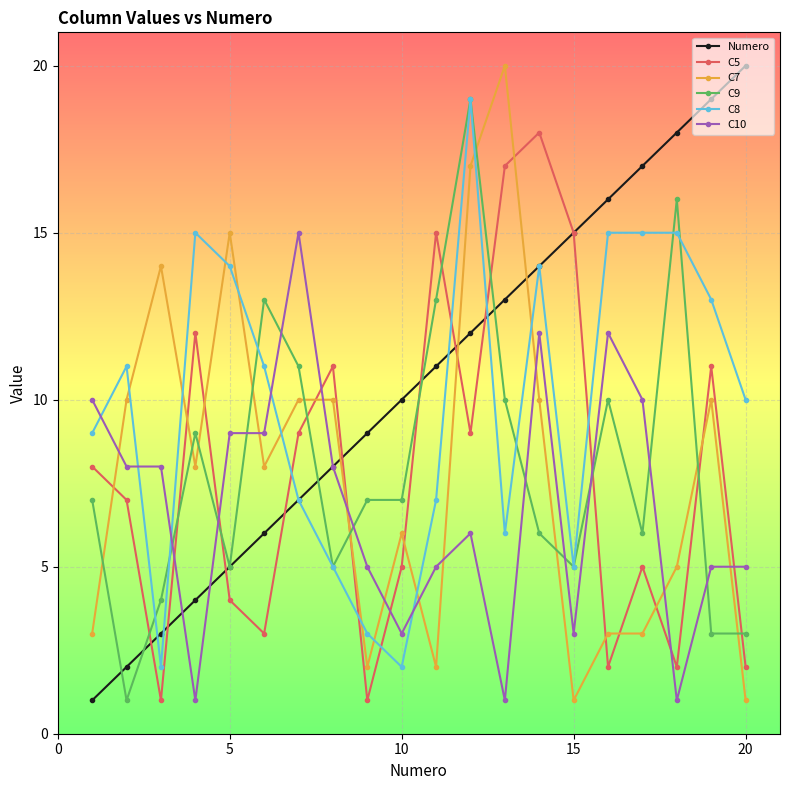

Reading left to right, list all the values displayed in this chart.

Numero: 1	2	3	4	5	6	7	8	9	10	11	12	13	14	15	16	17	18	19	20
C5: 8	7	1	12	4	3	9	11	1	5	15	9	17	18	15	2	5	2	11	2
C7: 3	10	14	8	15	8	10	10	2	6	2	17	20	10	1	3	3	5	10	1
C9: 7	1	4	9	5	13	11	5	7	7	13	19	10	6	5	10	6	16	3	3
C8: 9	11	2	15	14	11	7	5	3	2	7	19	6	14	5	15	15	15	13	10
C10: 10	8	8	1	9	9	15	8	5	3	5	6	1	12	3	12	10	1	5	5